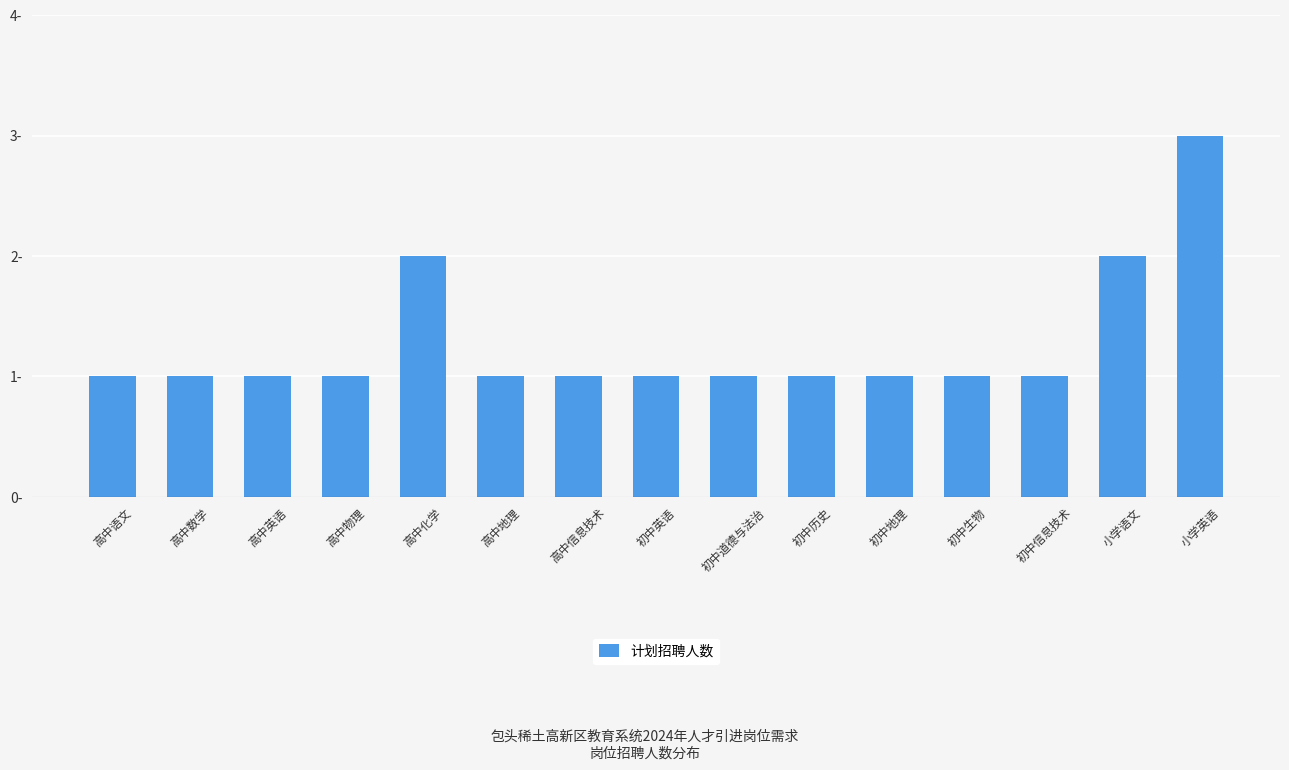

Rank the categories by value from highest to lowest.

小学英语, 高中化学, 小学语文, 高中语文, 高中数学, 高中英语, 高中物理, 高中地理, 高中信息技术, 初中英语, 初中道德与法治, 初中历史, 初中地理, 初中生物, 初中信息技术